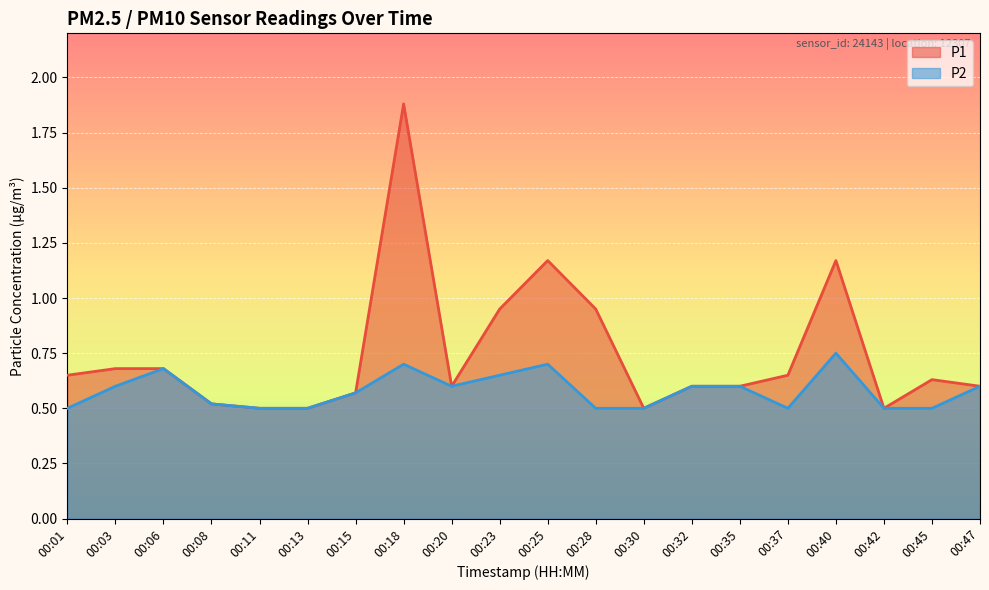

Rank the series at 00:01 from lowest to highest value.

P2, P1